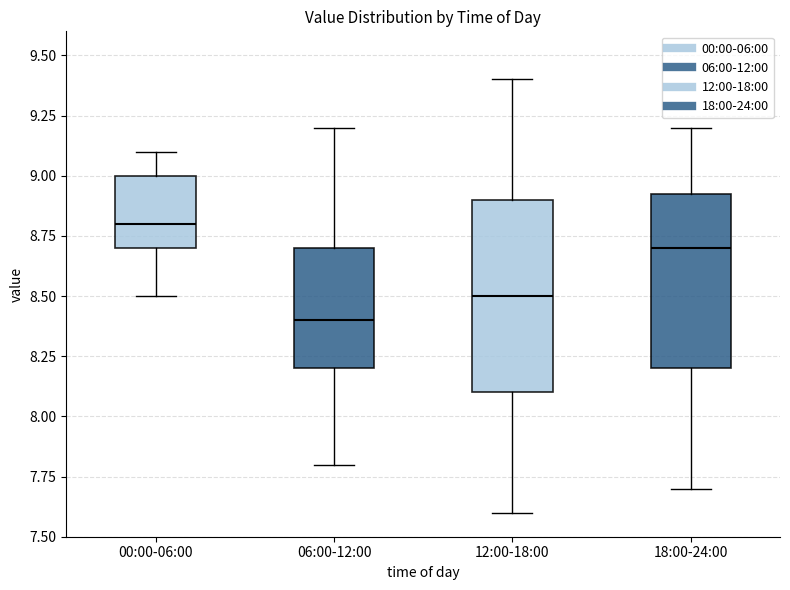

Where does the upper whisker of the box for 12:00-18:00 end on the y-axis? The values are not printed on the chart, so give them approximately, as read against the axis.

9.40